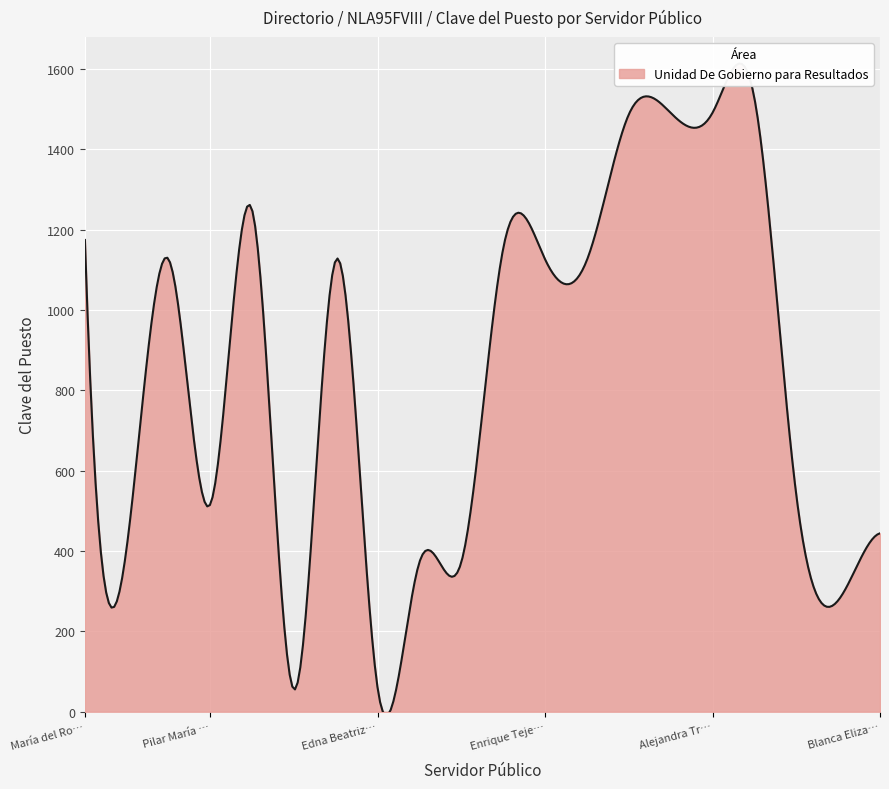

Which label corresponds to the largest value in the chart?

Sofía Alejandra Chavez